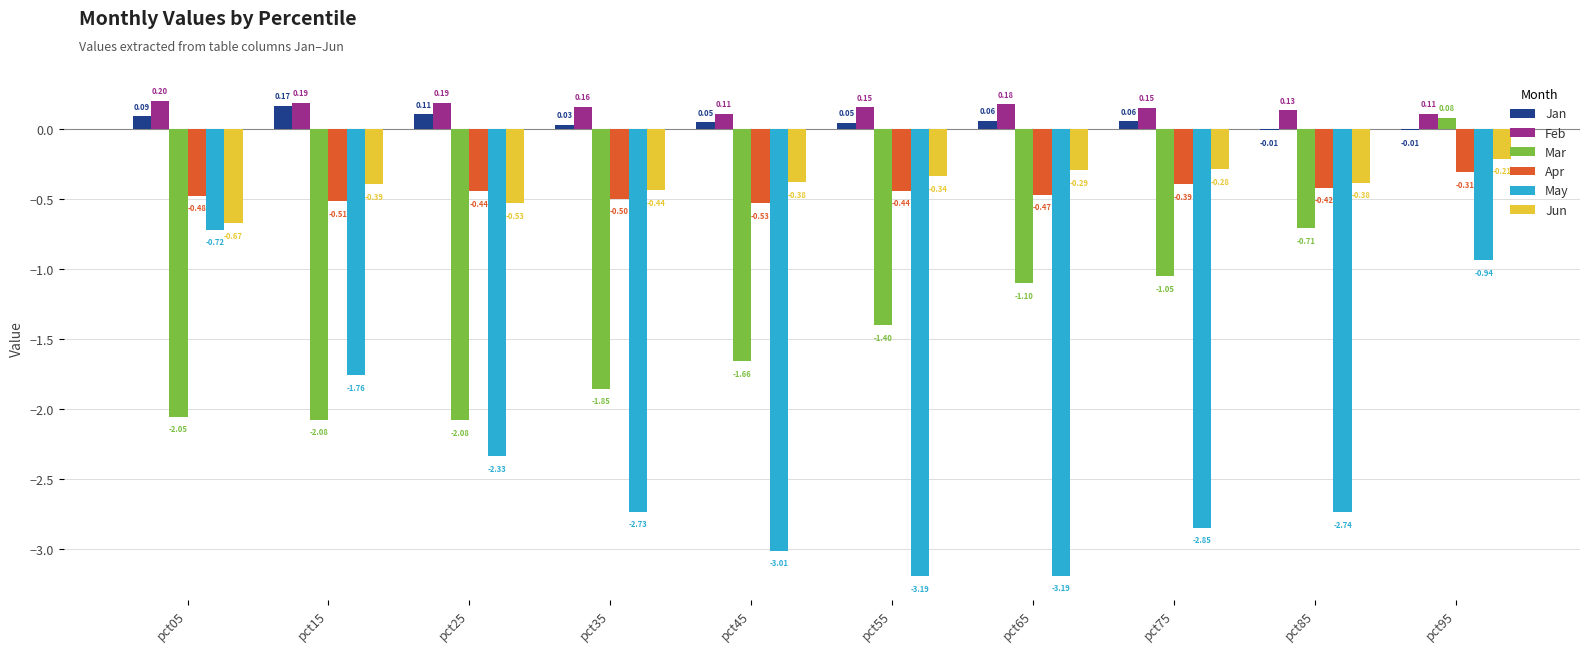

What is the total value across all series at pct75?

-4.4